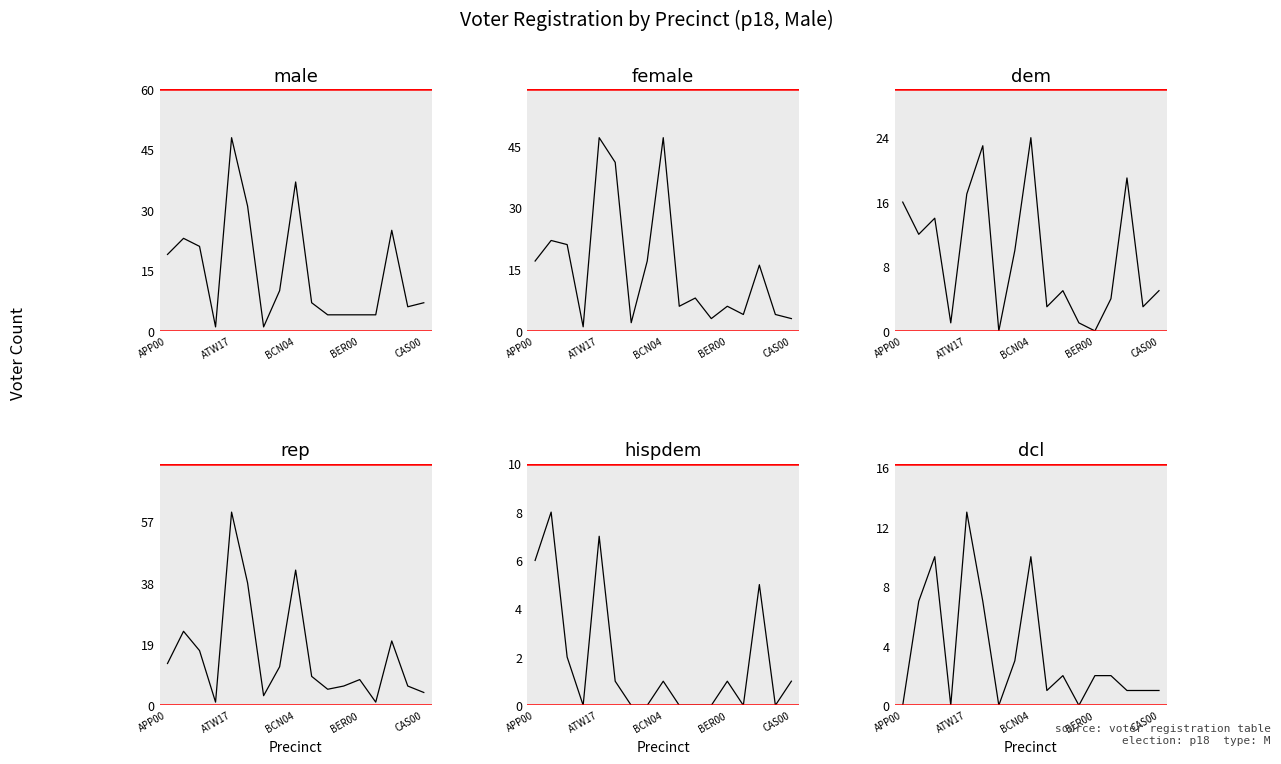

What position from the right is 7?

10